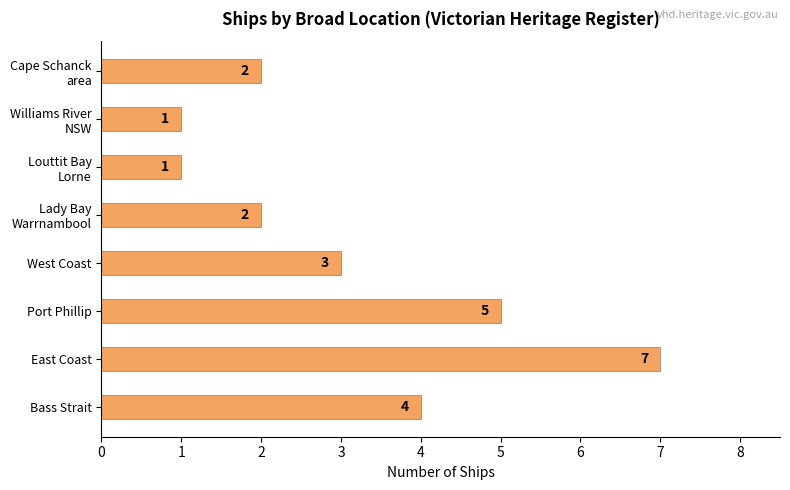

Reading top to bottom, extract all data points from this chart.

2	1	1	2	3	5	7	4